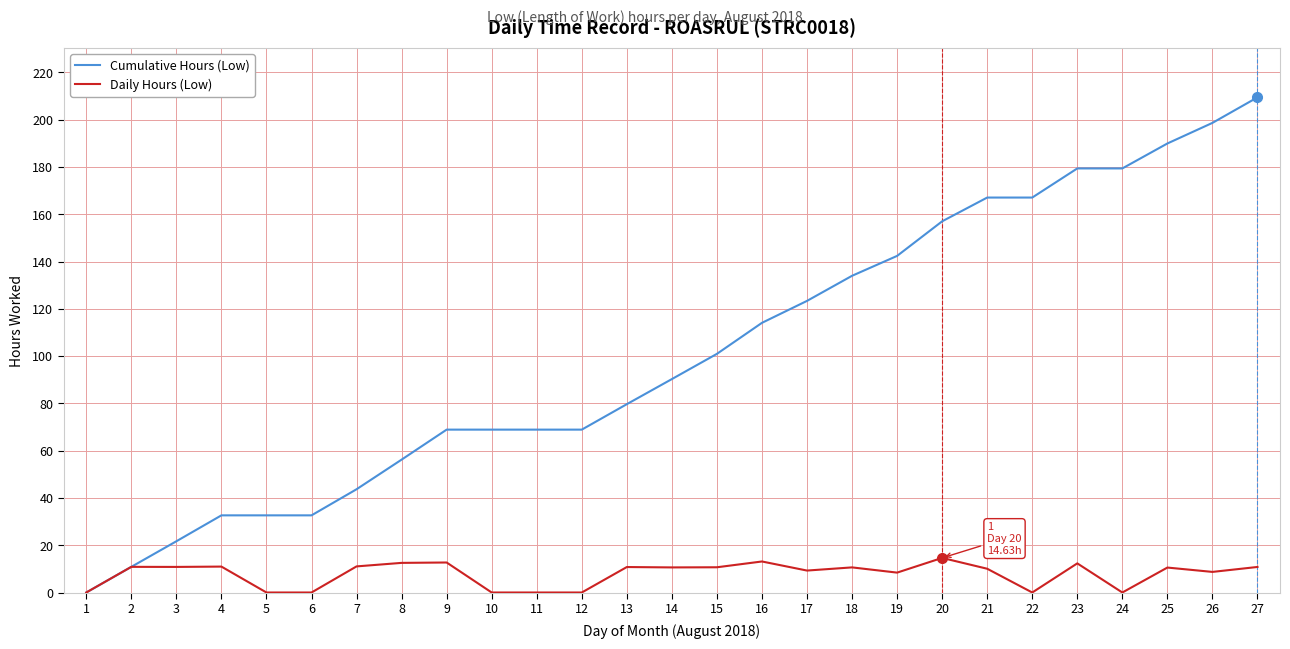

What is the difference between the second highest and minimum values in the Cumulative Hours (Low) series?

198.6